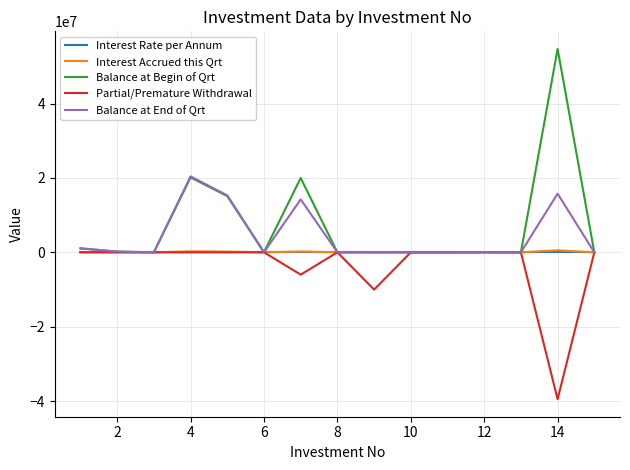

Which series has the largest range (max minus min)?

Balance at Begin of Qrt